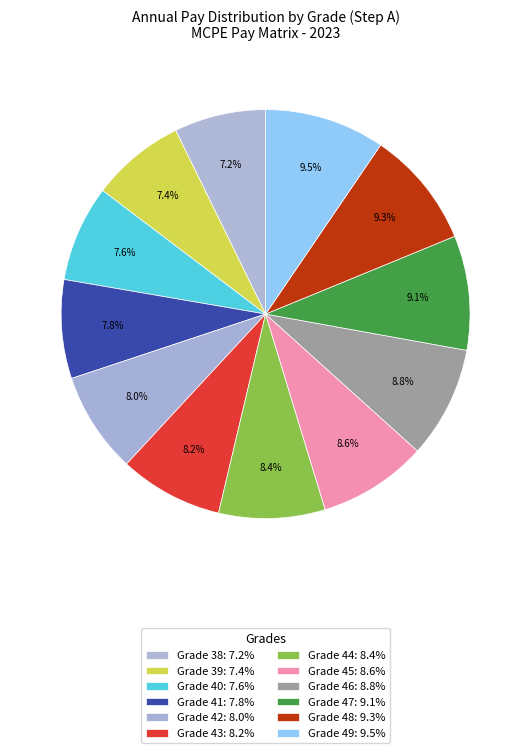

To the nearest percent, what is the average slice percentage?

8%